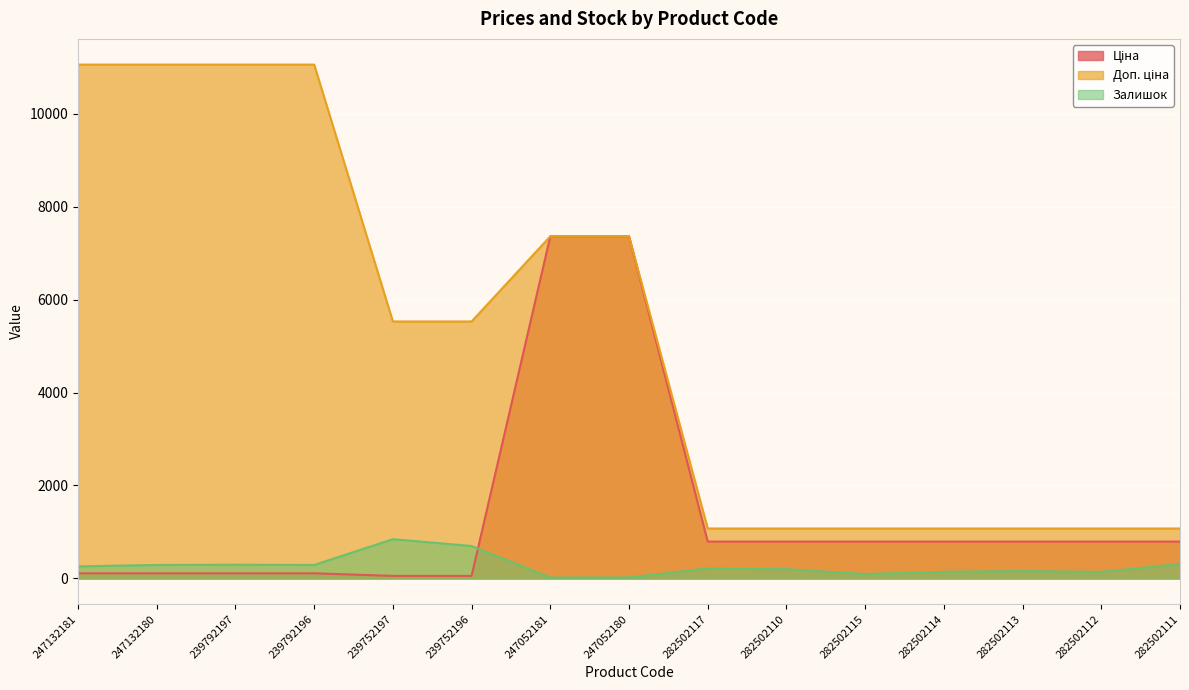

List the labels in order of Залишок value, largest first.

239752197, 239752196, 282502111, 239792197, 247132180, 239792196, 247132181, 282502117, 282502110, 282502113, 282502114, 282502112, 282502115, 247052180, 247052181